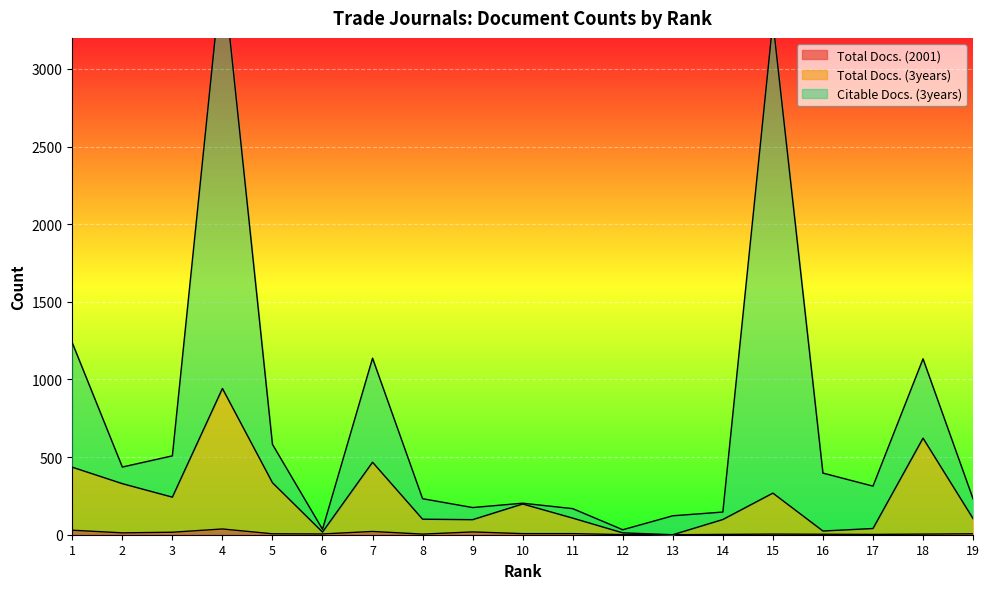

What is the sum of all Total Docs. (2001) values?

184